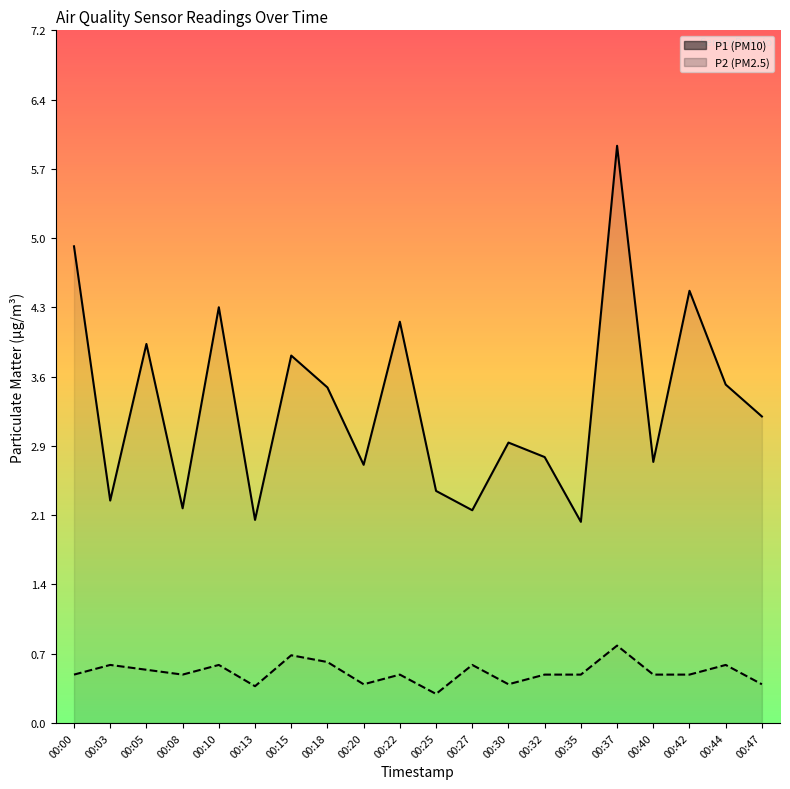

The P1 series shows 6.7 at 00:10. True or false?

False